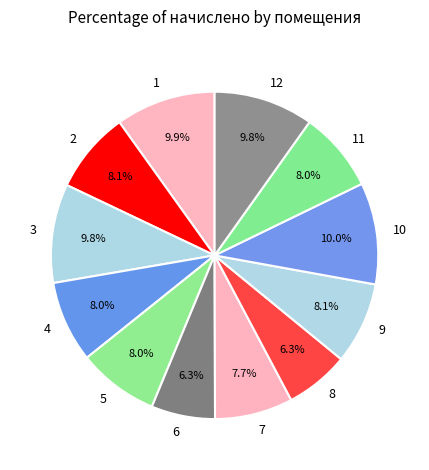

What is the total percentage of 6 and 8?

12.6%